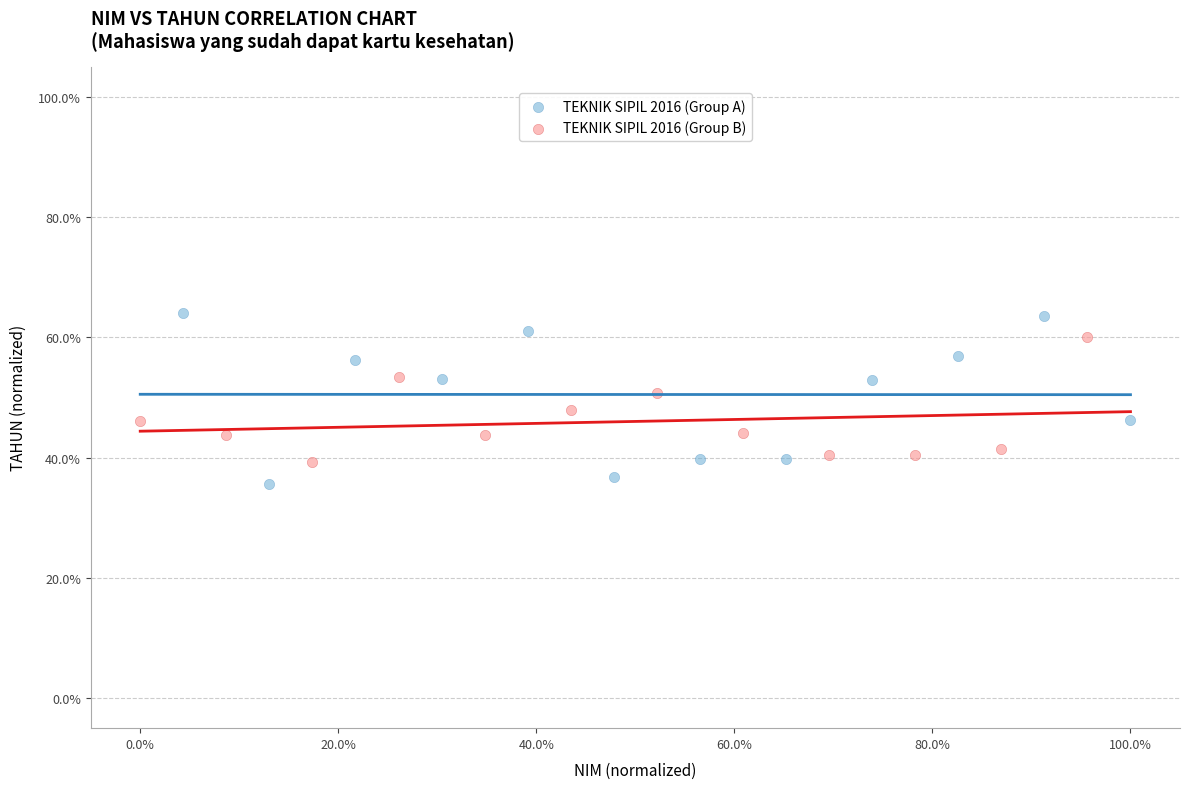

What are all the series names shown in the legend?

TEKNIK SIPIL 2016 (Group A), TEKNIK SIPIL 2016 (Group B)